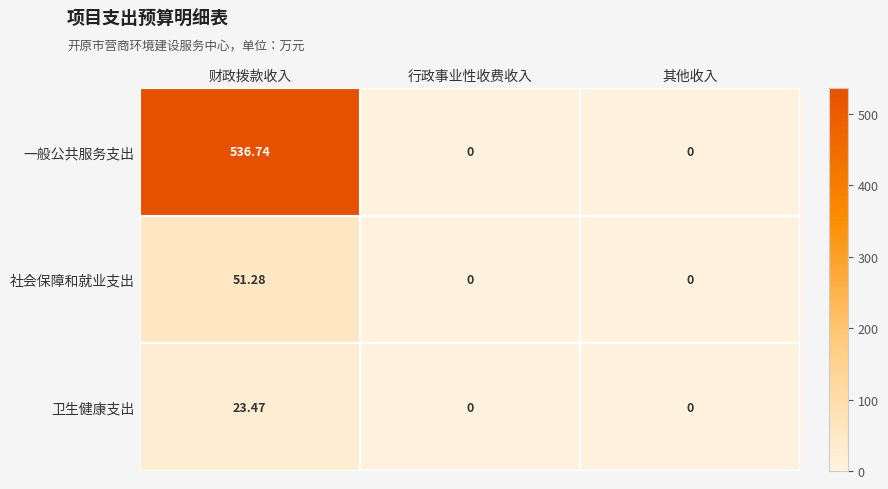

Which series has the widest spread of values?

一般公共服务支出